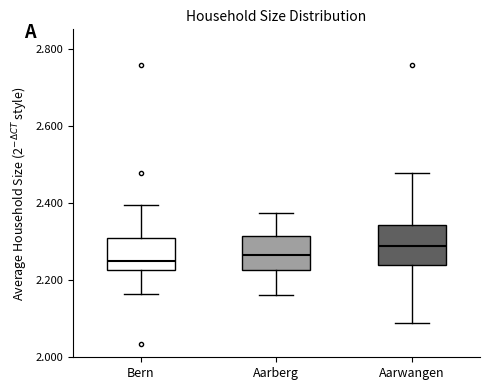

Reading left to right, read every box against the y-axis: the position of its median line, the range the box covers, and the ends of its whiskers. The values are not printed on the chart, so give them approximately, as read against the axis.

Bern: median 2.24, box 2.22 to 2.30, whiskers 2.16 to 2.40
Aarberg: median 2.26, box 2.22 to 2.32, whiskers 2.16 to 2.38
Aarwangen: median 2.28, box 2.24 to 2.34, whiskers 2.08 to 2.48